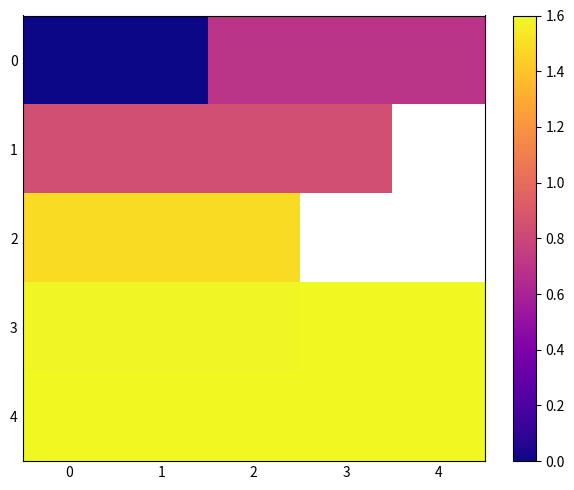

What is the maximum value for 2?

1.5